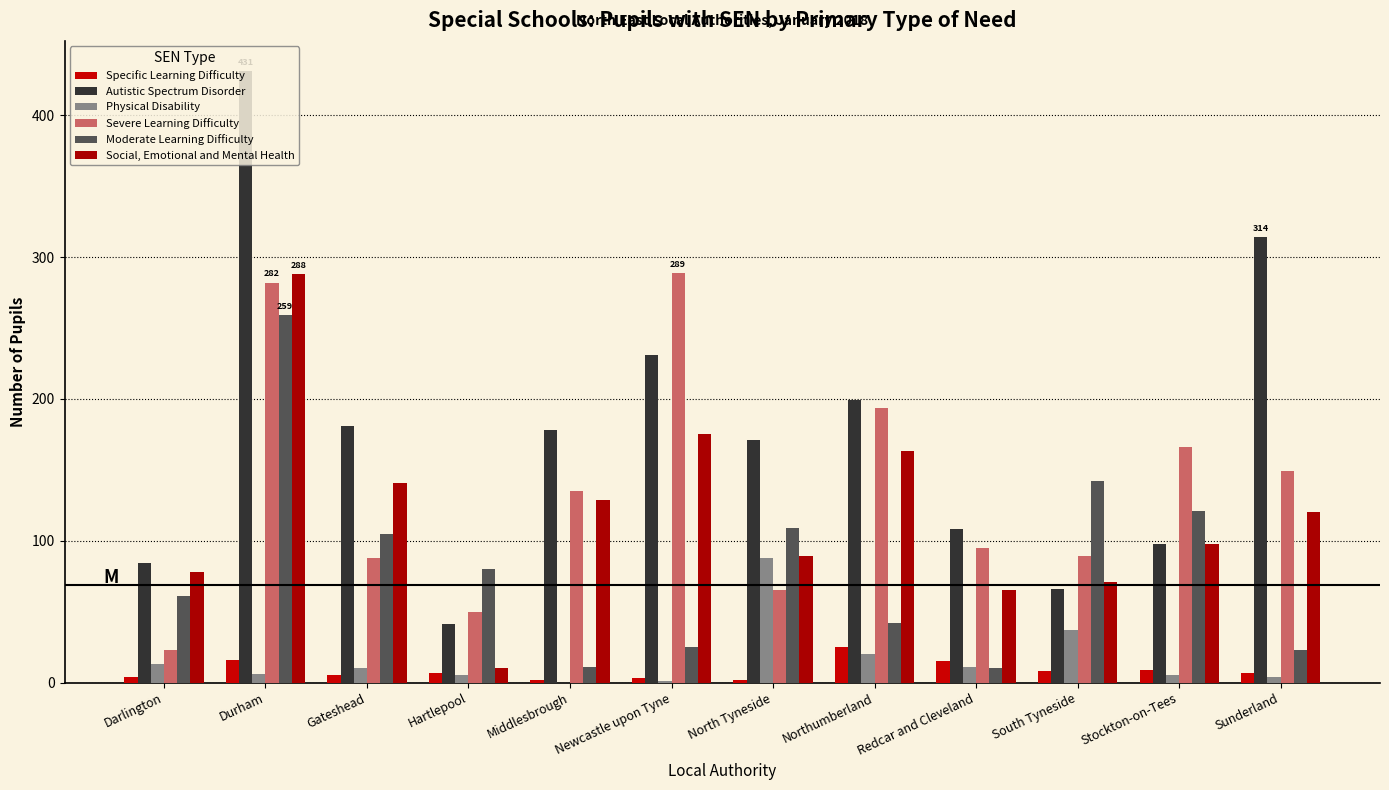

Read the Severe Learning Difficulty value at Darlington, to the nearest 10.

20